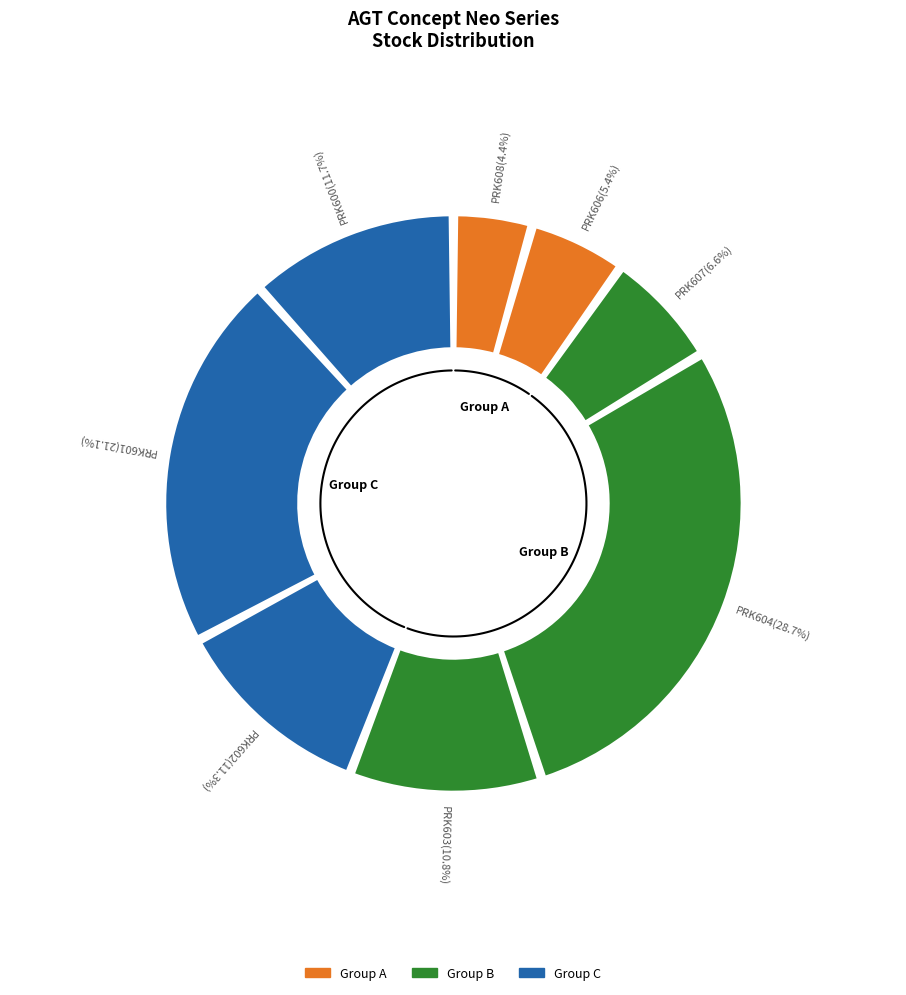

To the nearest percent, what is the difference between the PRK601 and PRK608 slice percentages?

17%